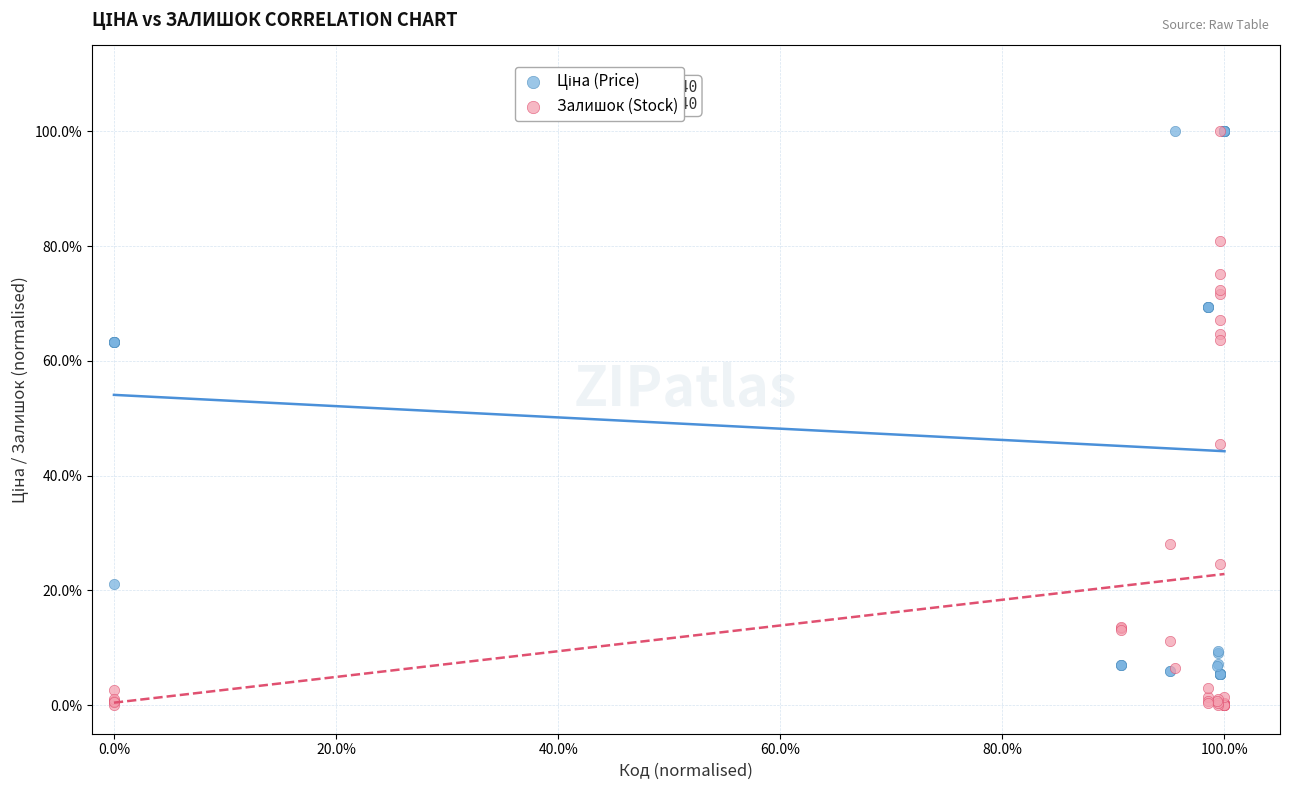

Which series has the largest Y range (max minus min)?

Залишок (Stock)